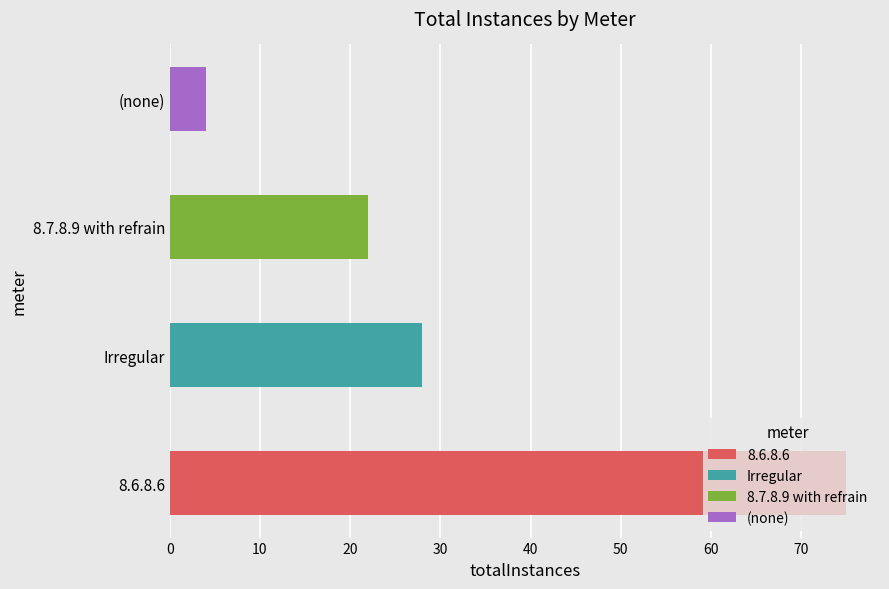

What is the value of the 2nd bar from the left?

28